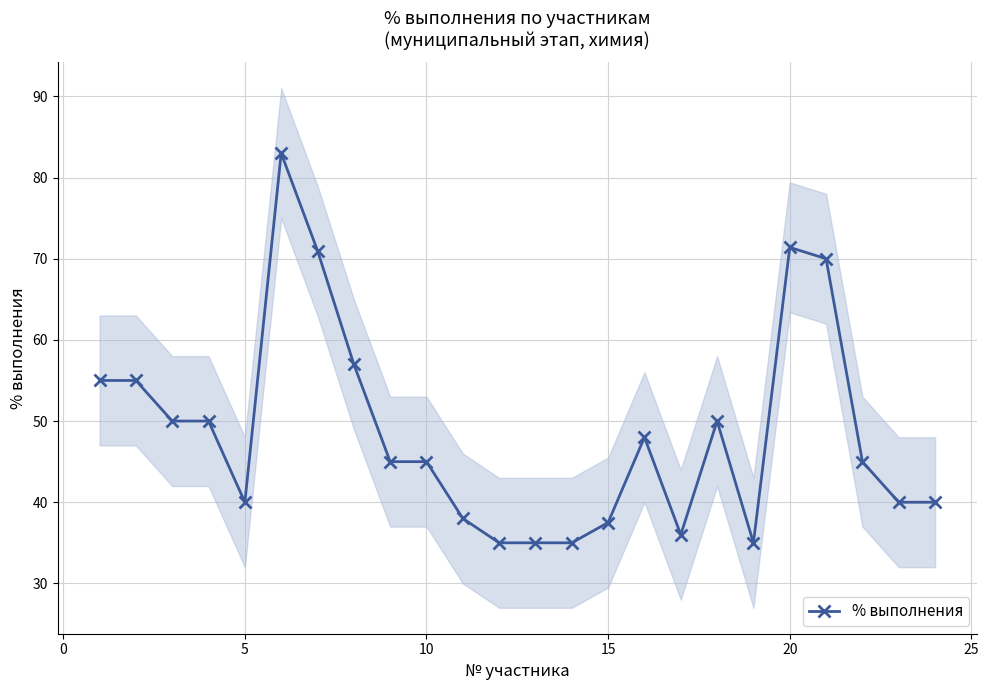

Reading left to right, list all the values displayed in this chart.

55.0	55.0	50.0	50.0	40.0	83.0	71.0	57.0	45.0	45.0	38.0	35.0	35.0	35.0	37.5	48.0	36.0	50.0	35.0	71.4	70.0	45.0	40.0	40.0